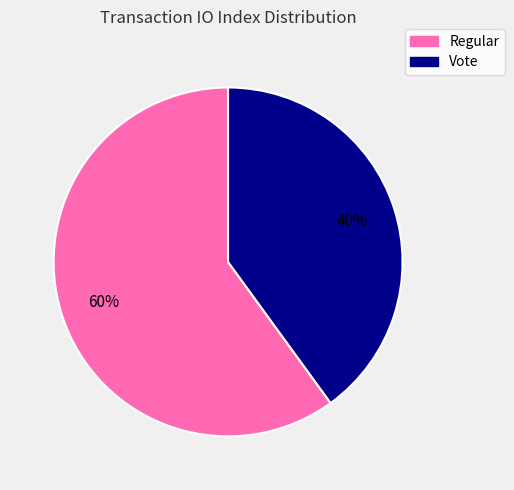

Which slice is the largest?

Regular